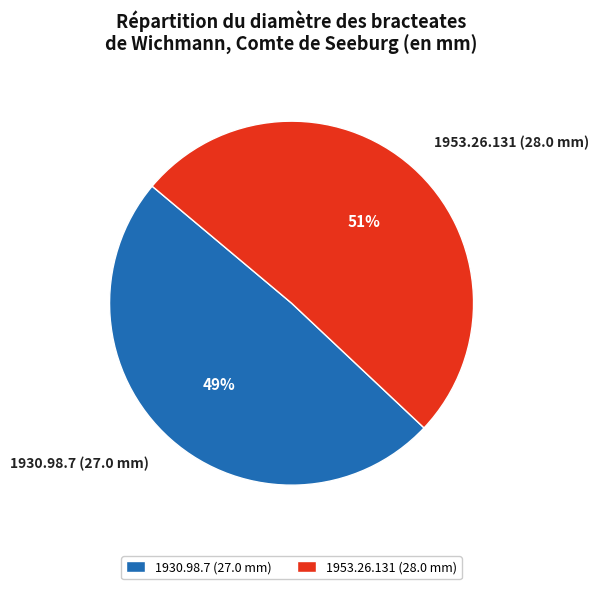

Combined, do 1953.26.131 (28.0 mm) and 1930.98.7 (27.0 mm) account for over 50%?

Yes